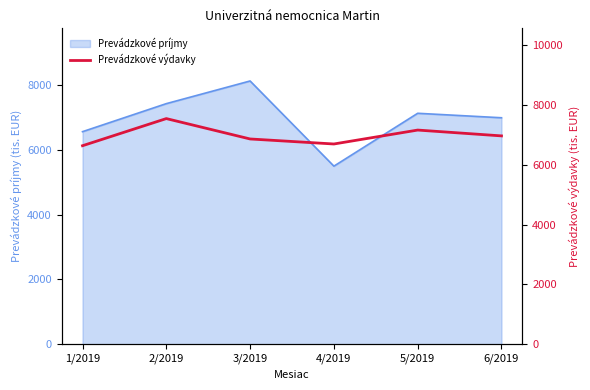

What is the lowest value of the Prevádzkové príjmy series?

5501